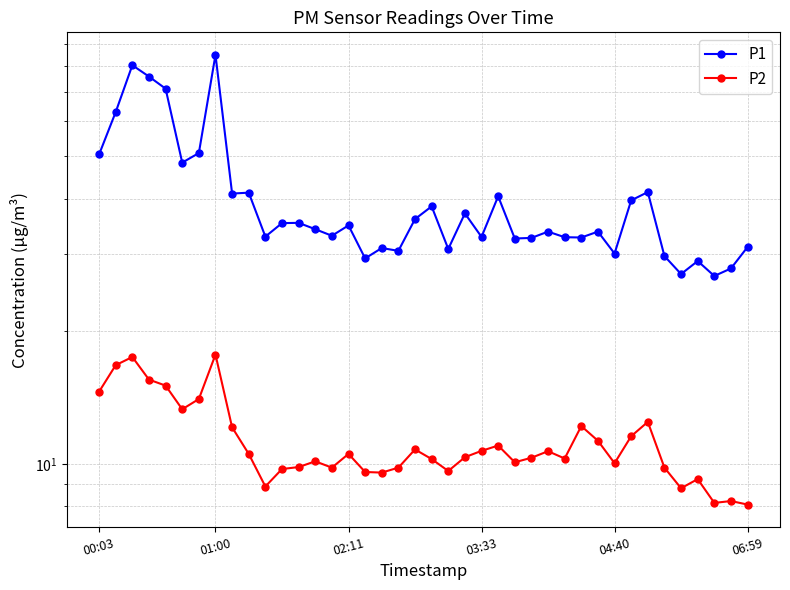

Between 02:11 and 12, which series saw the biggest shift?

P1